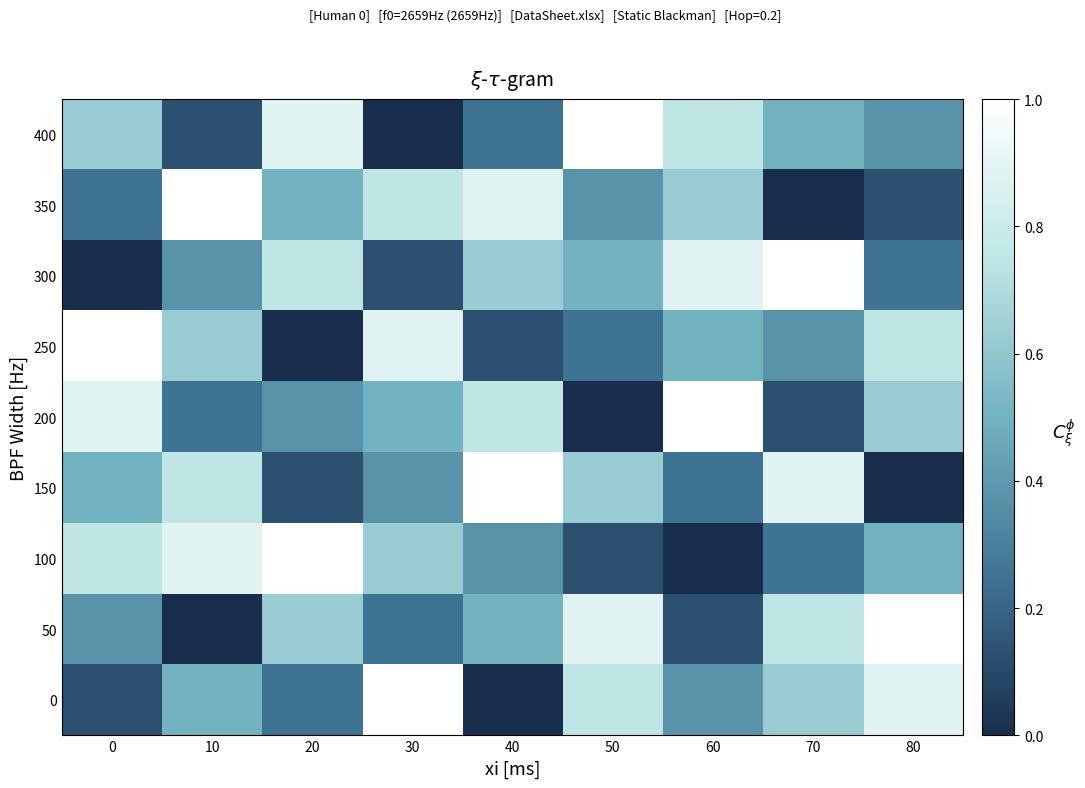

Rank the series by their maximum value, from highest to lowest.

0, 50, 100, 150, 200, 250, 300, 350, 400